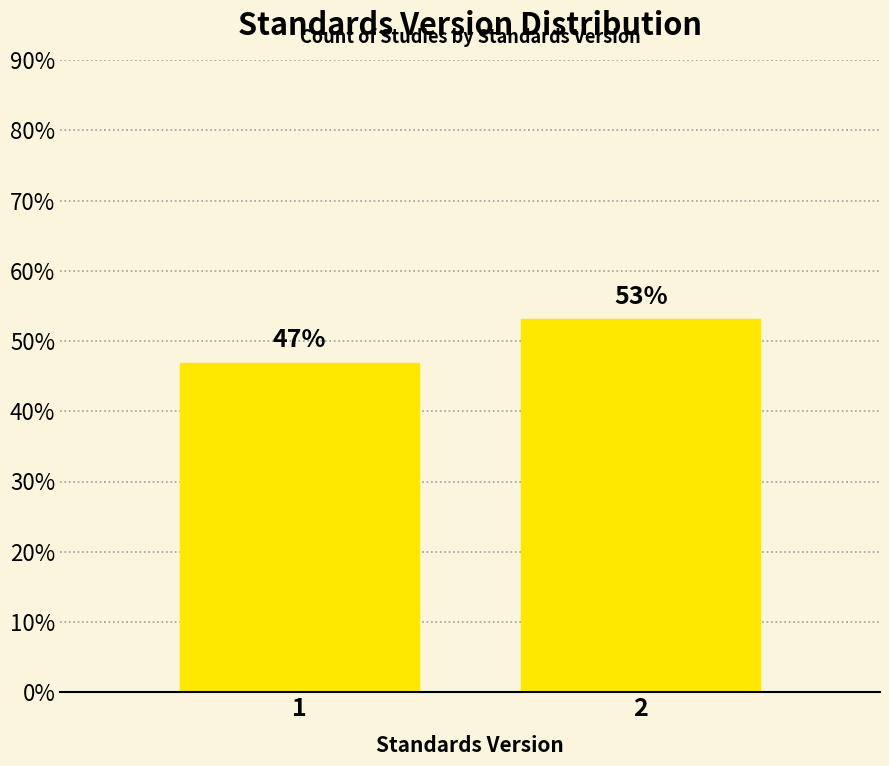

The chart shows a value of 22.1 at 2. True or false?

False